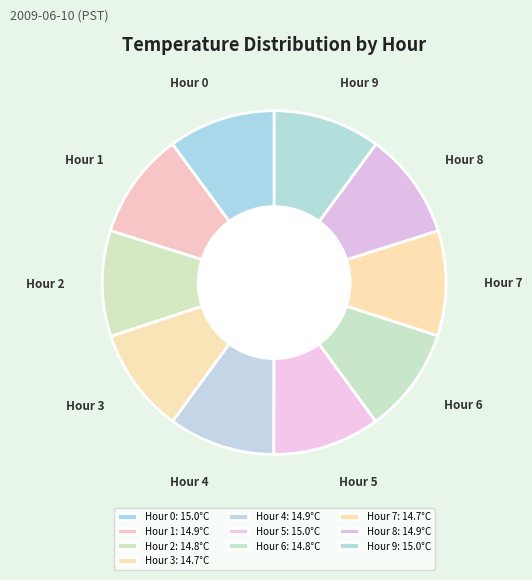

How many segments does this pie chart have?

10